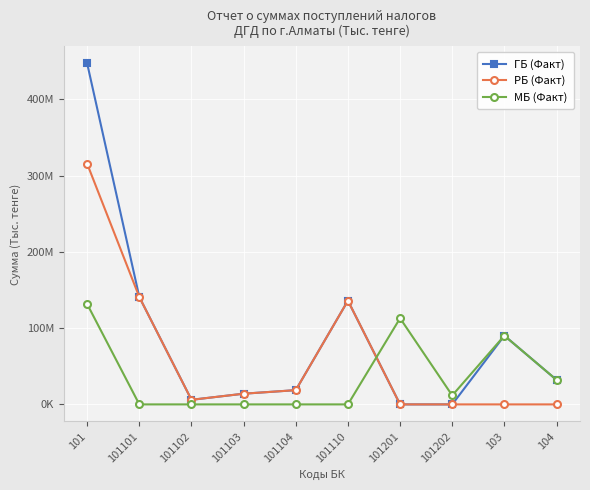

Reading left to right, transcribe all the data shown in this chart.

ГБ (Факт): 101=447047487	101101=140779565	101102=6020676	101103=14017892	101104=18686971	101110=136027664	101201=0	101202=0	103=90142740	104=32111793
РБ (Факт): 101=315532767	101101=140779565	101102=6020676	101103=14017892	101104=18686971	101110=136027664	101201=0	101202=0	103=0	104=0
МБ (Факт): 101=131514720	101101=0	101102=0	101103=0	101104=0	101110=0	101201=112999557	101202=11710593	103=90142740	104=32111793